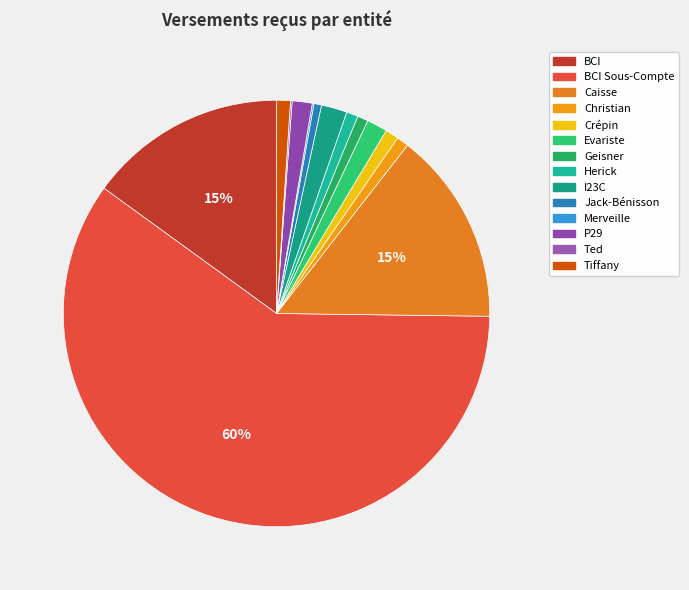

Between Ted and BCI Sous-Compte, which is larger?

BCI Sous-Compte